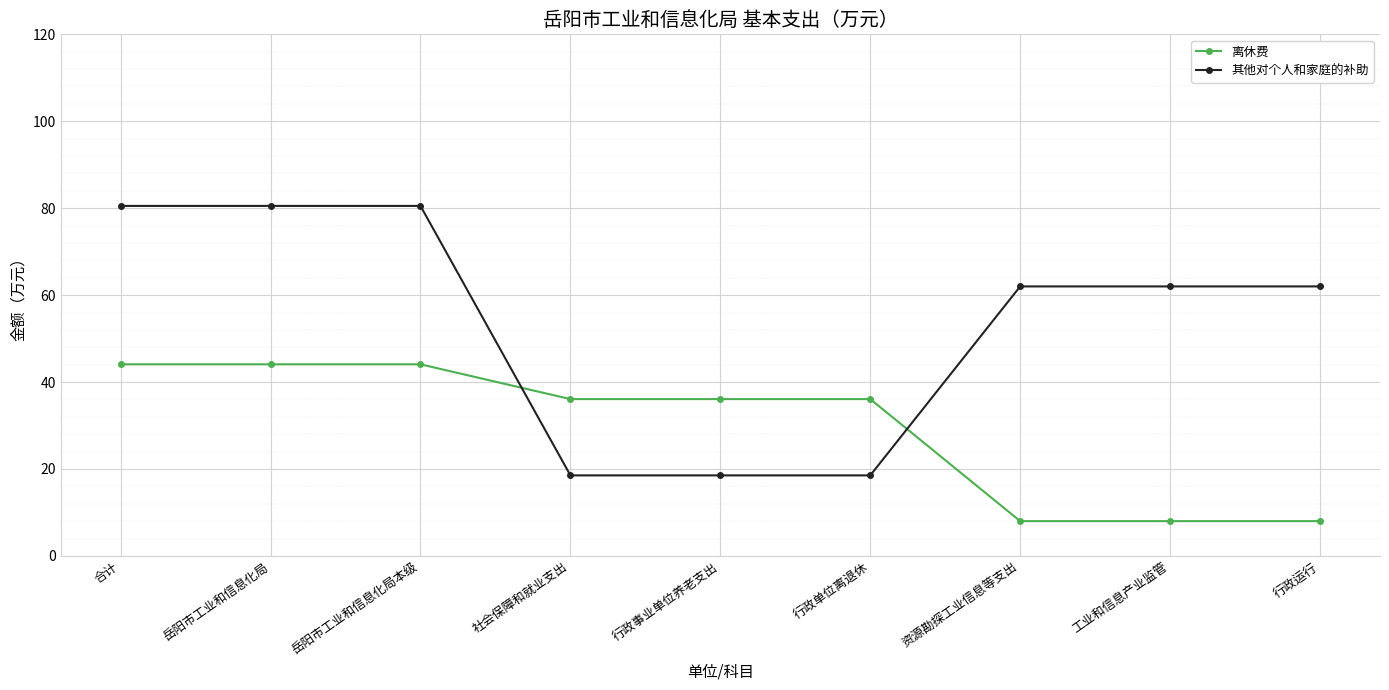

Read the 其他对个人和家庭的补助 value at 岳阳市工业和信息化局.

80.5